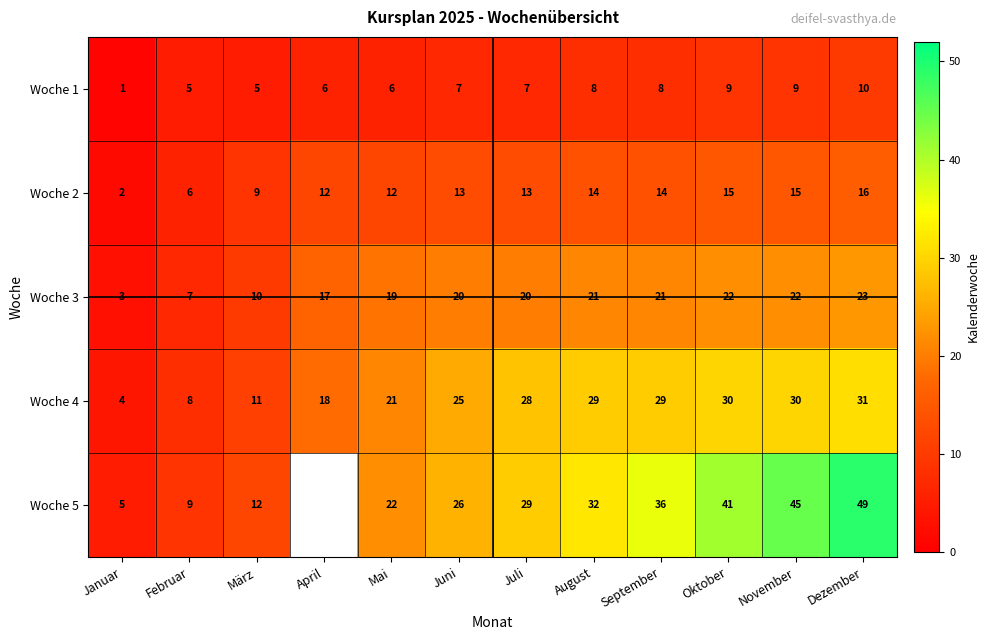

What is the difference between the Woche 2 values at Juni and Februar?

7